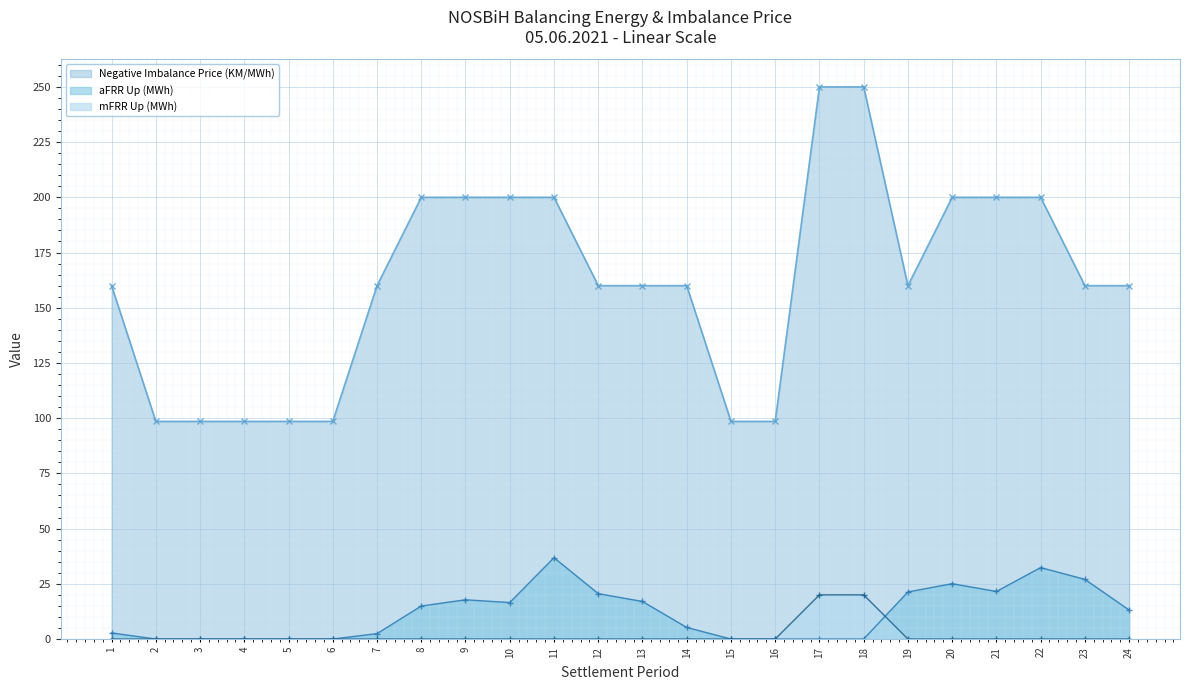

Rank the categories by Negative Imbalance Price (KM/MWh) value from highest to lowest.

17, 18, 8, 9, 10, 11, 20, 21, 22, 1, 7, 12, 13, 14, 19, 23, 24, 2, 3, 4, 5, 6, 15, 16